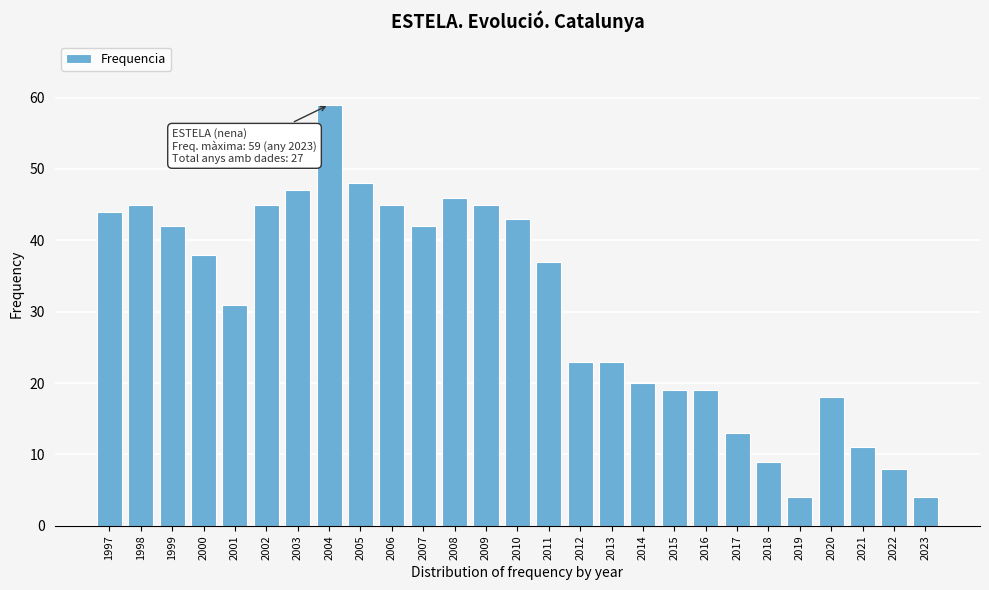

Reading left to right, extract all data points from this chart.

1997=44	1998=45	1999=42	2000=38	2001=31	2002=45	2003=47	2004=59	2005=48	2006=45	2007=42	2008=46	2009=45	2010=43	2011=37	2012=23	2013=23	2014=20	2015=19	2016=19	2017=13	2018=9	2019=4	2020=18	2021=11	2022=8	2023=4